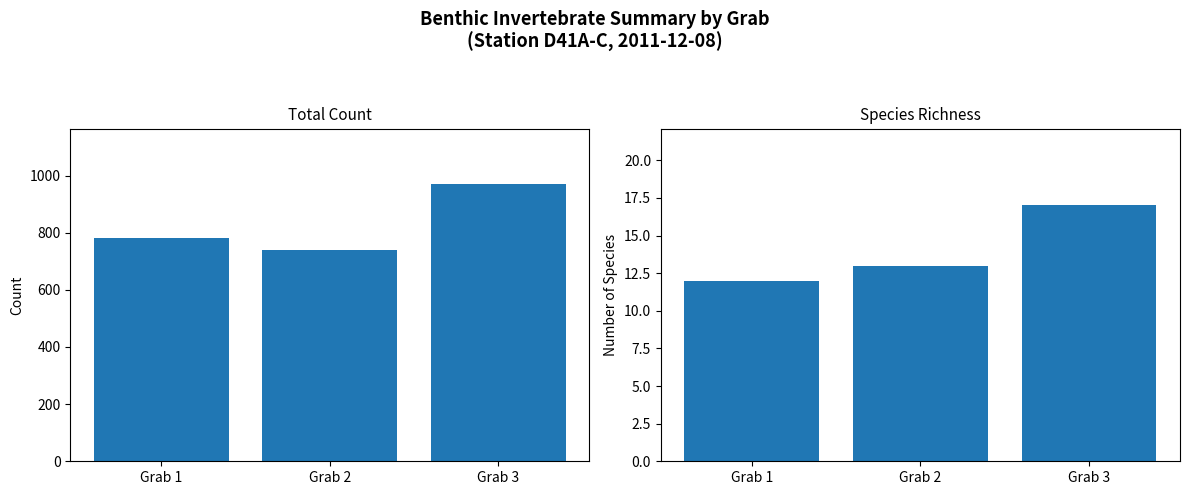

What is the minimum value shown in the chart?

12